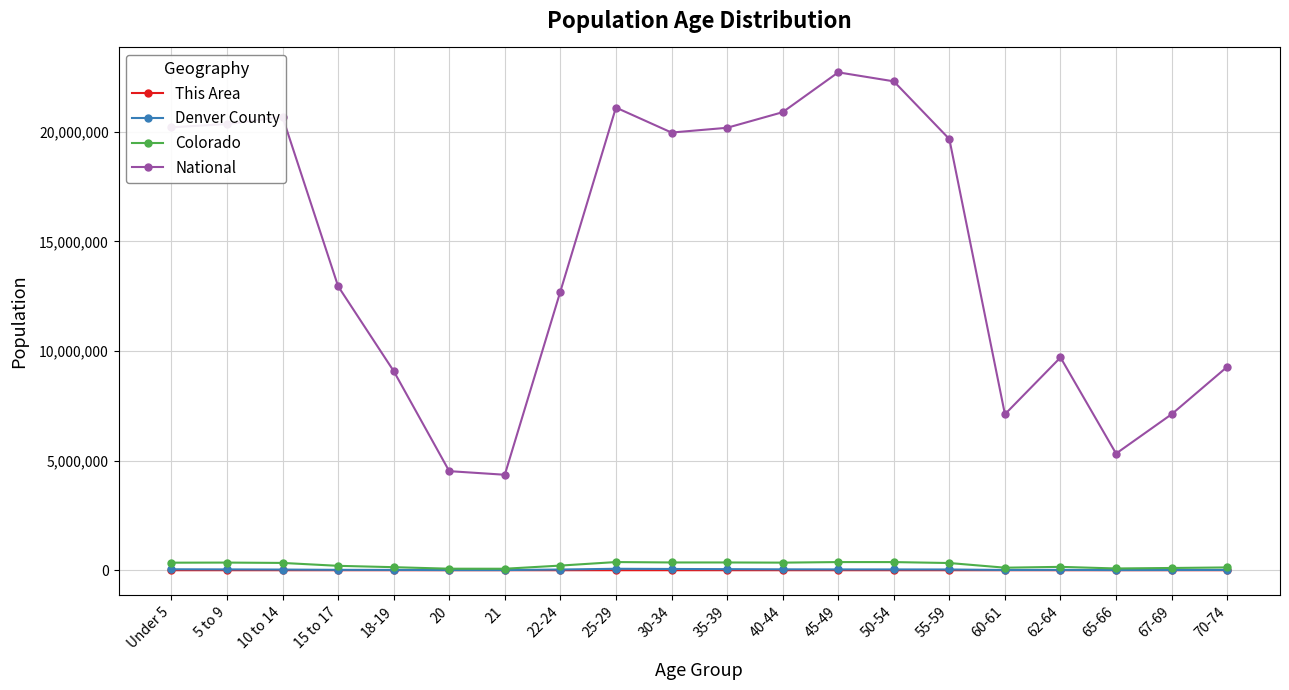

In Colorado, how many points are higher than both neighbors (excluding endpoints)?

4